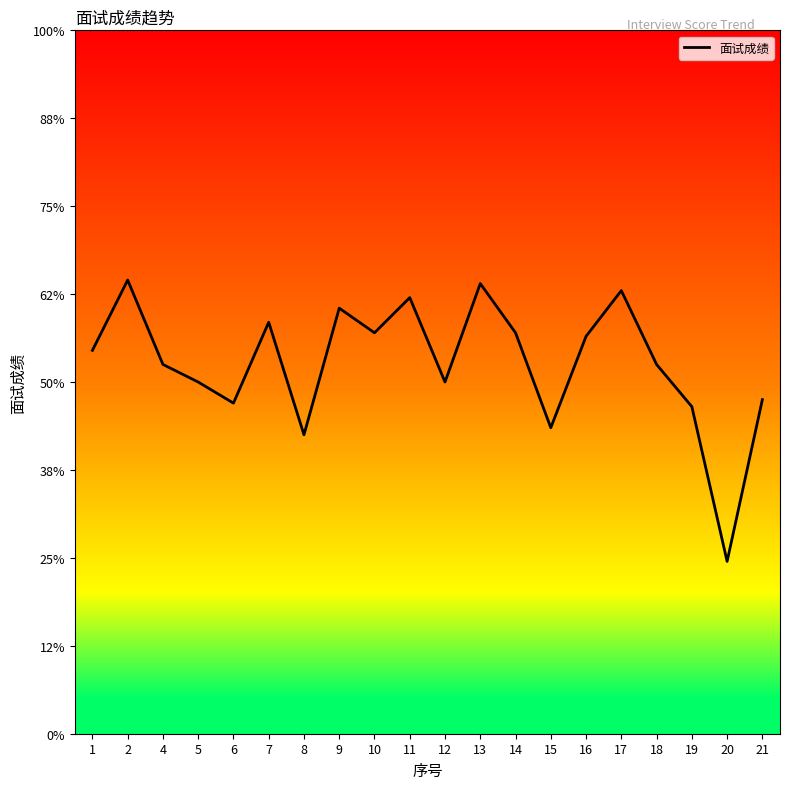

Does the chart have visible grid lines?

No